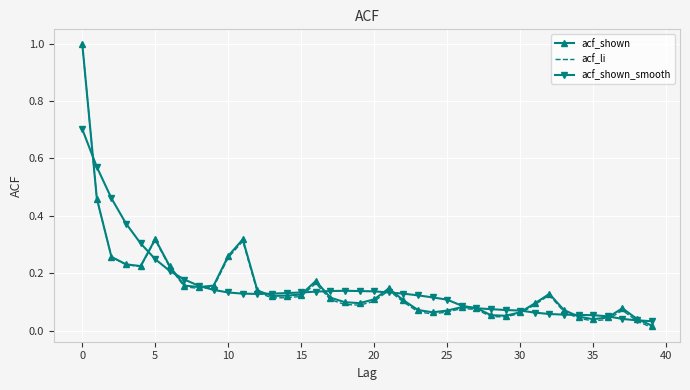

In acf_li, how many points are lower than both neighbors (excluding endpoints)?

7